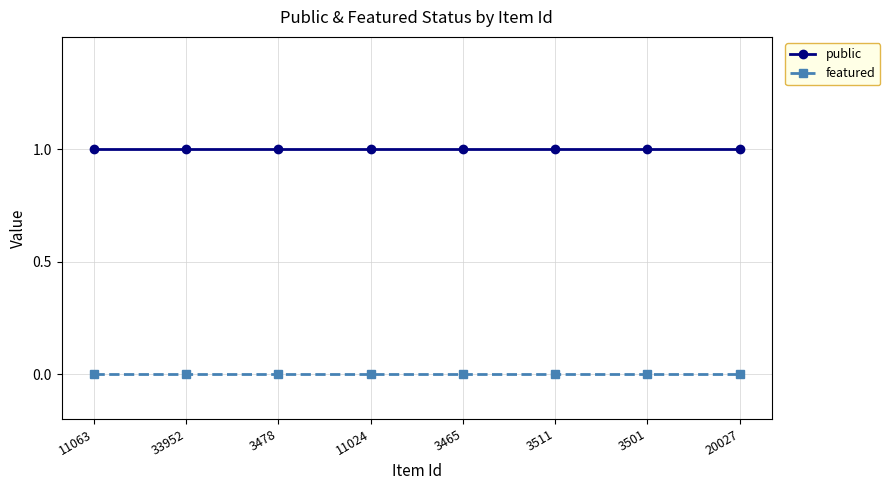

Is the value of featured at 3511 greater than the value of public at 20027?

No